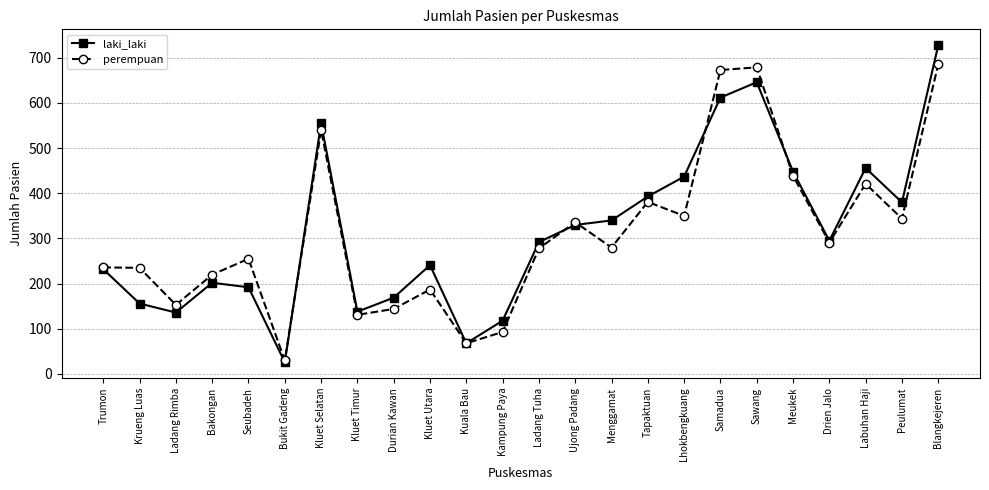

What is the minimum value for perempuan?

30